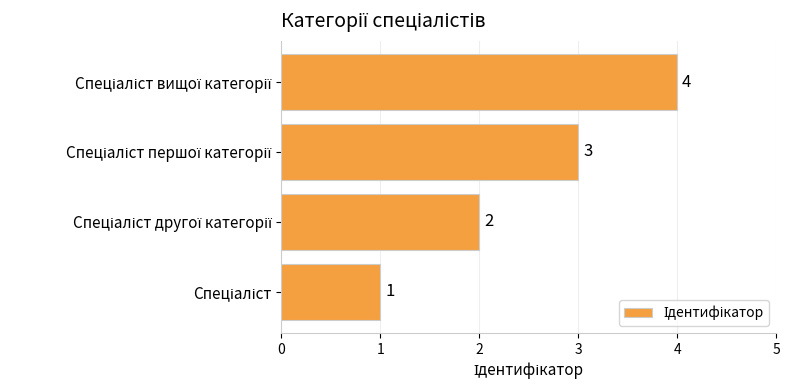

Count the number of data series in this chart.

1